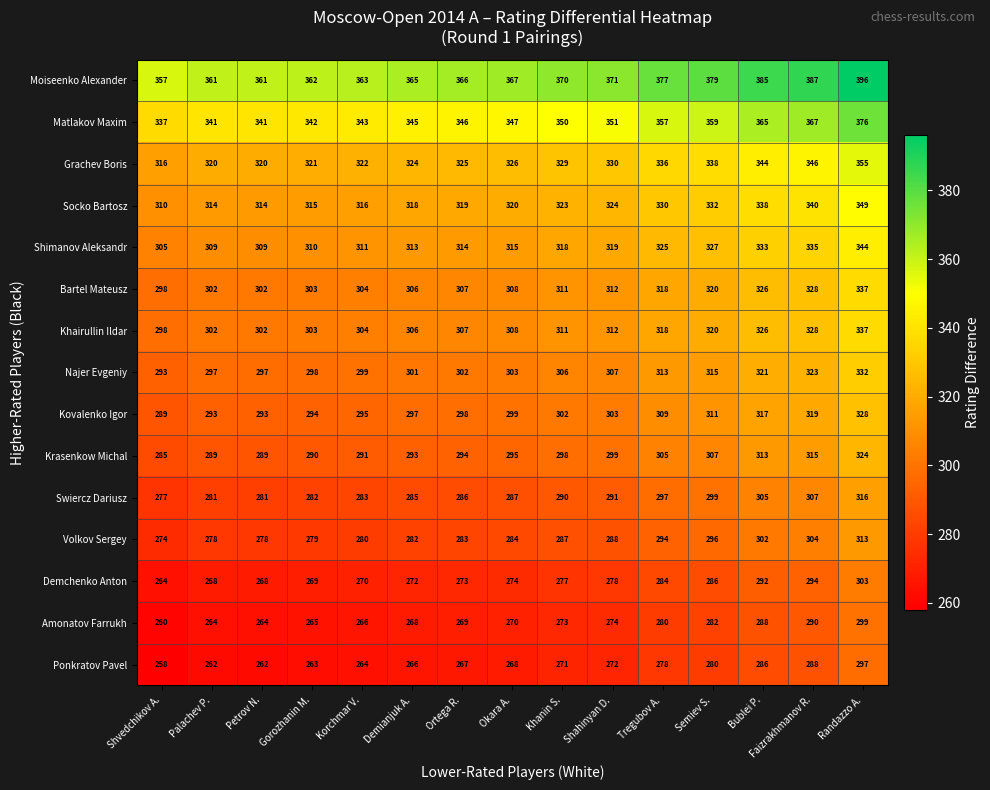

Count the number of categories in the chart.

15